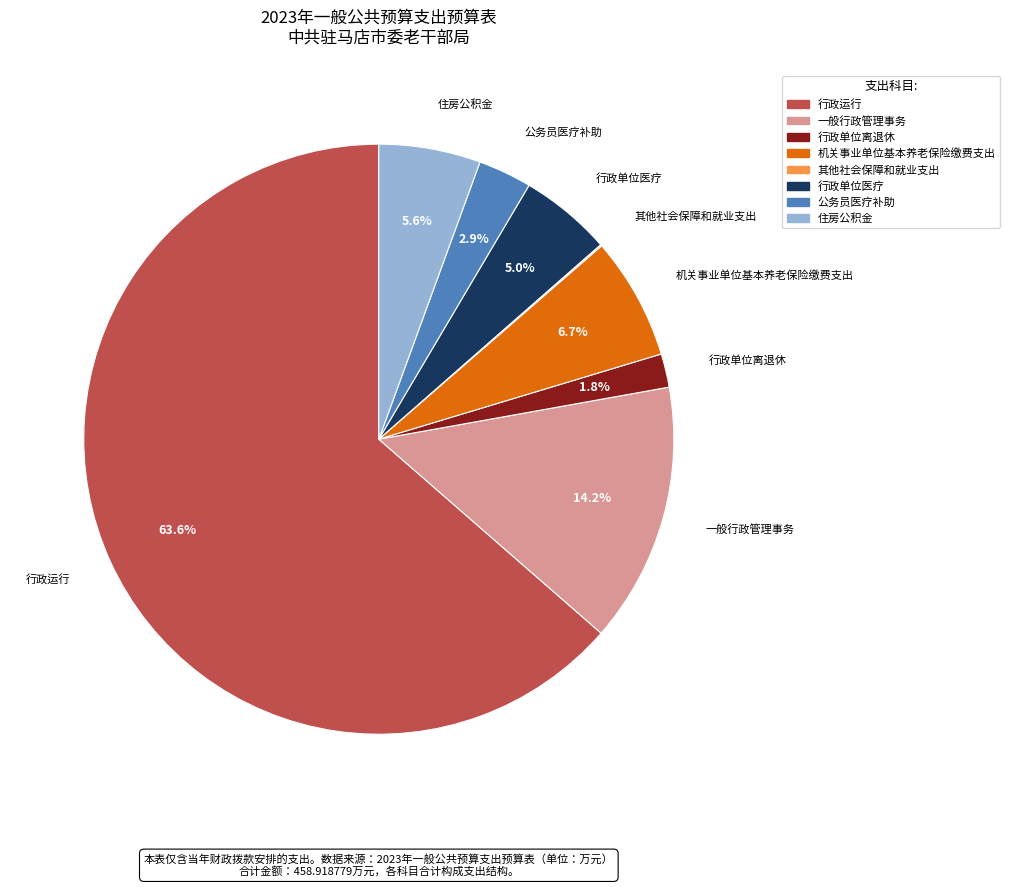

To the nearest percent, what is the average slice percentage?

12%